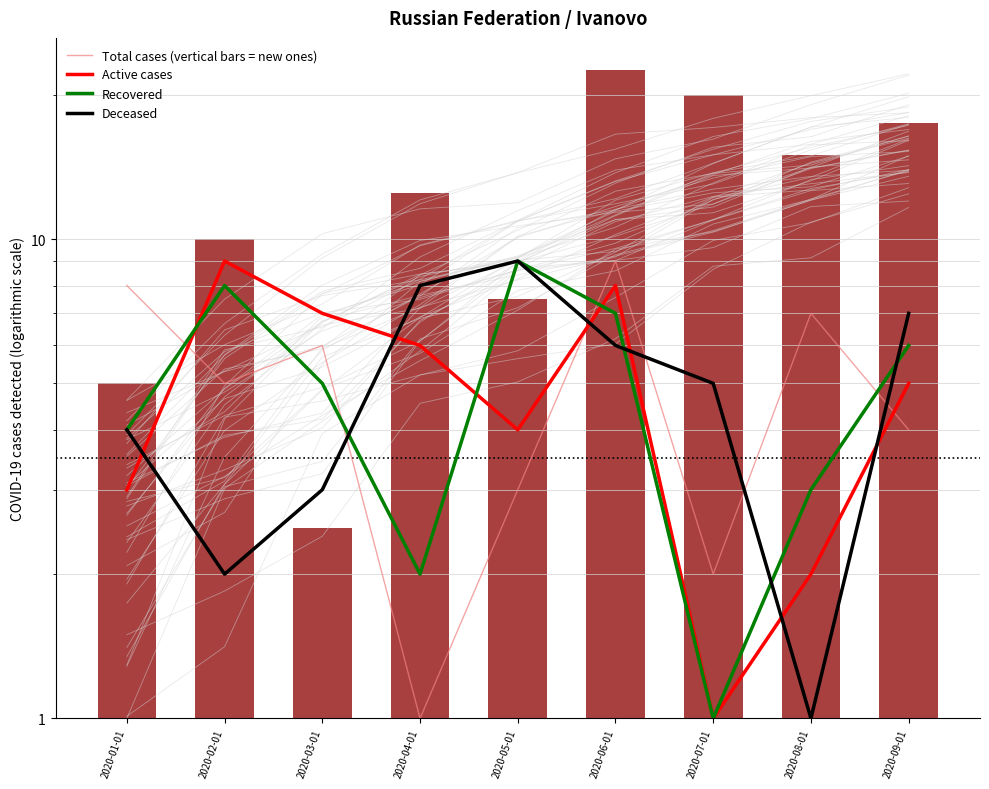

The value of Total cases (vertical bars = new ones) at 2020-01-01 is 8. True or false?

True